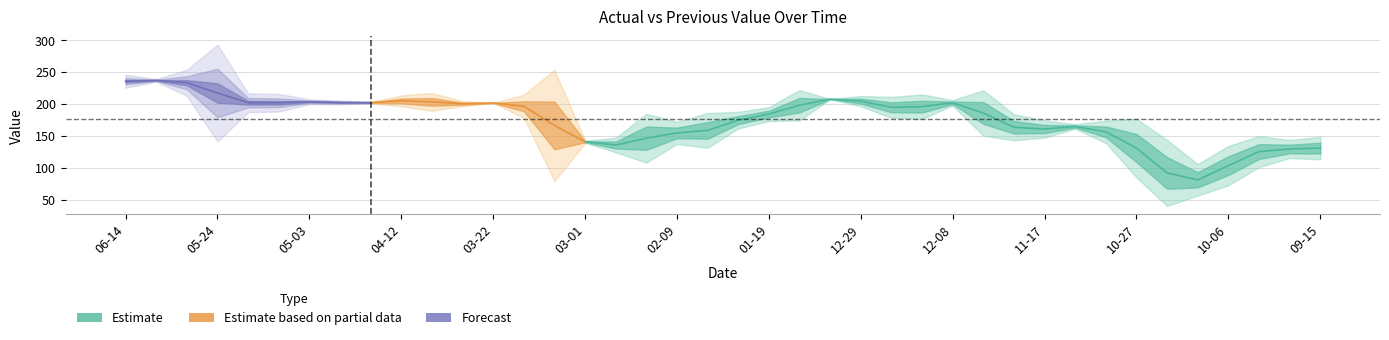

Which series ends up on top after the final intersection of PreviousValue and ActualValue?

PreviousValue